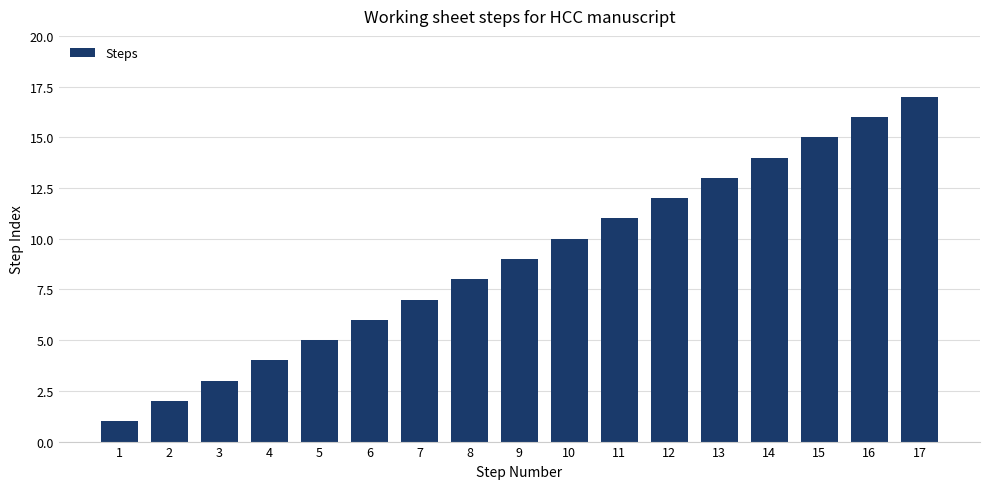

Reading left to right, list all the values displayed in this chart.

1=1	2=2	3=3	4=4	5=5	6=6	7=7	8=8	9=9	10=10	11=11	12=12	13=13	14=14	15=15	16=16	17=17